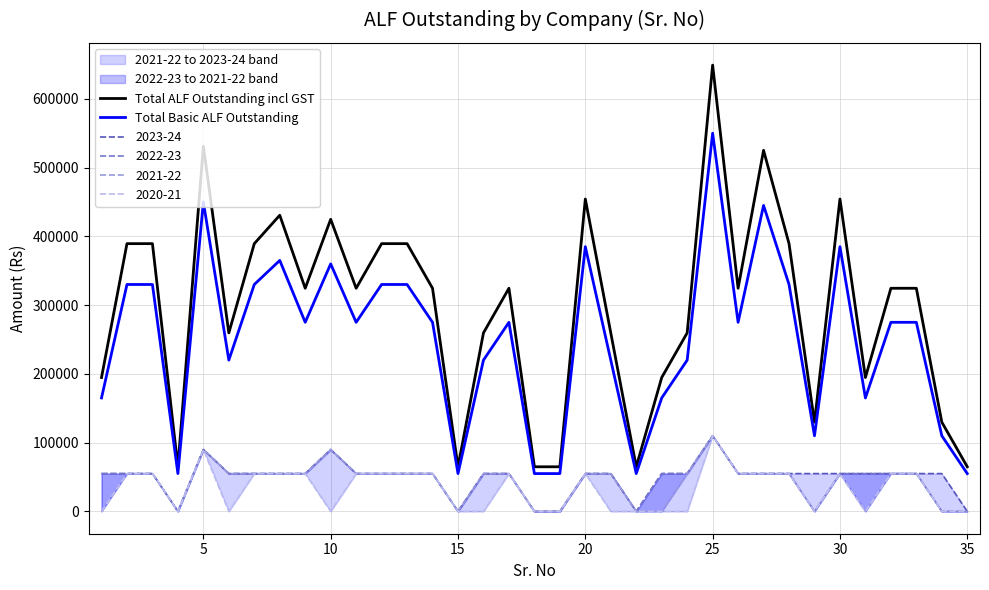

What is the lowest value of the Total Basic ALF Outstanding series?

55000